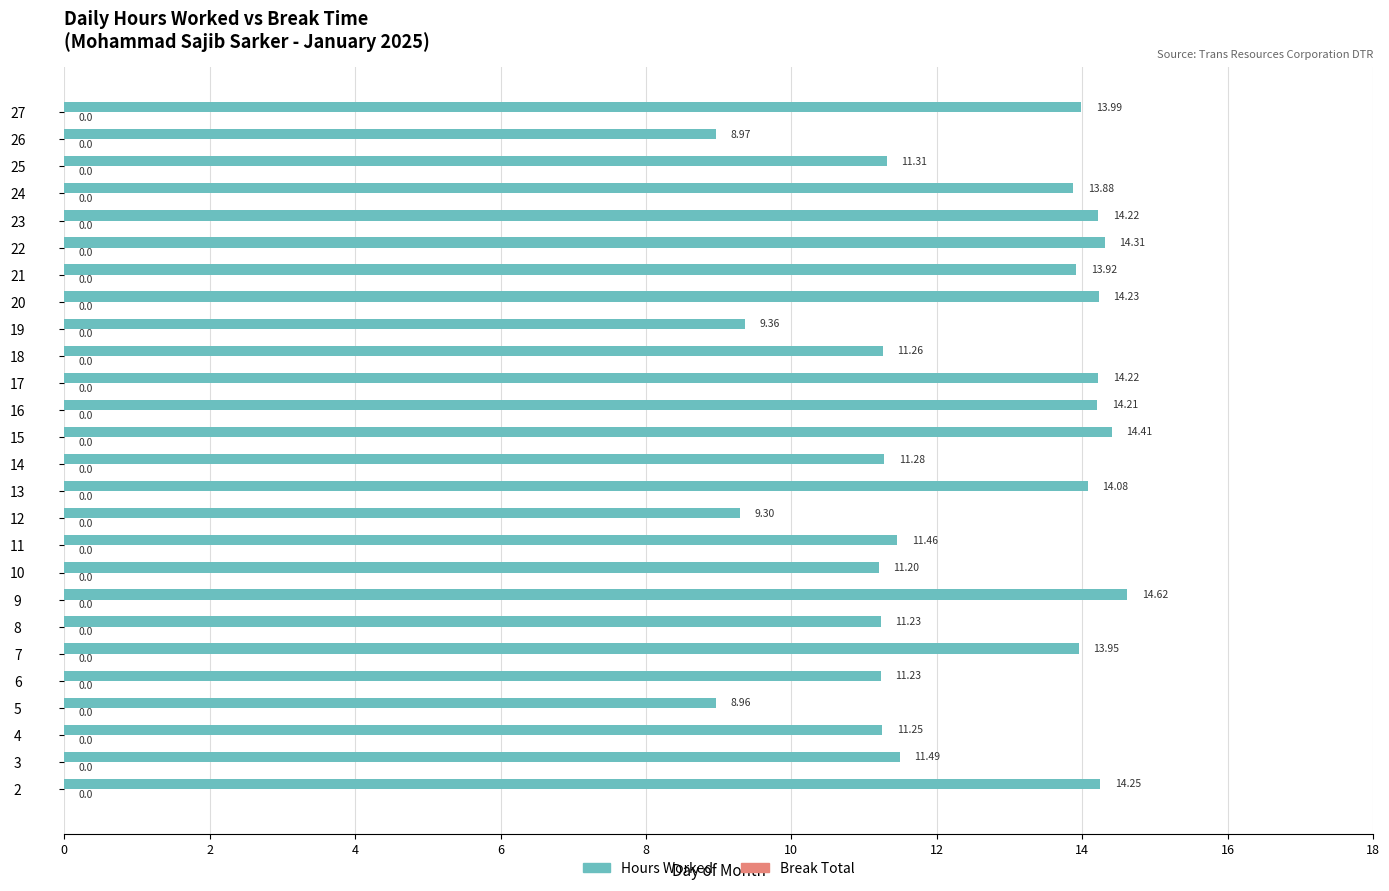

What is the change in value from 15 to 25?

-3.1